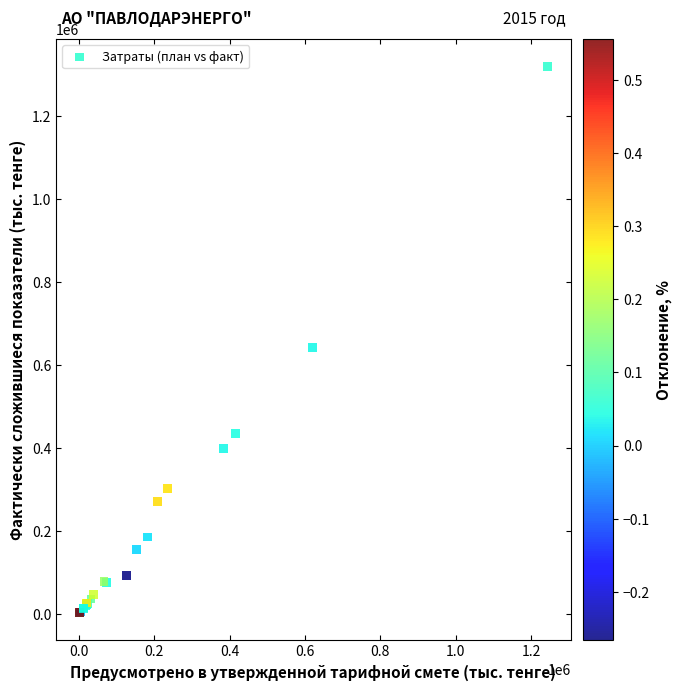

What Y value in the scatter plot is closest to 661555?

642718.9